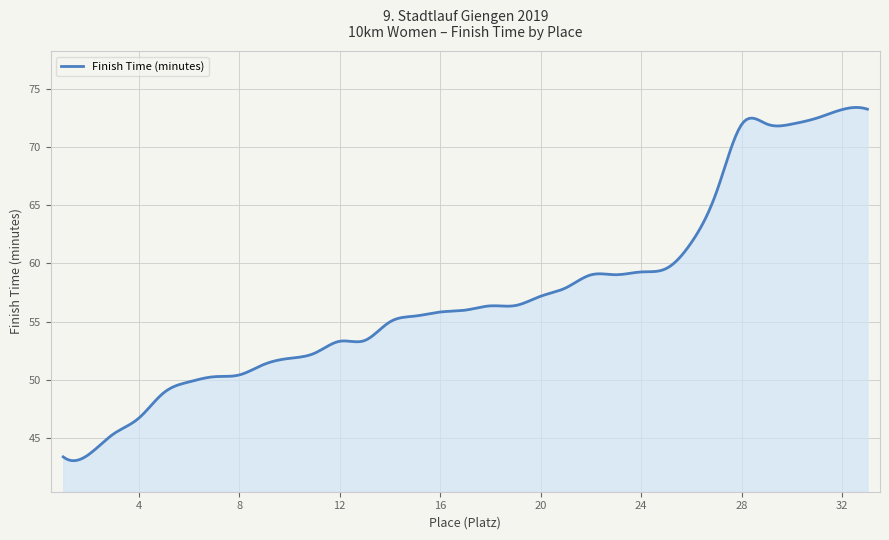

What is the smallest value displayed?

43.0